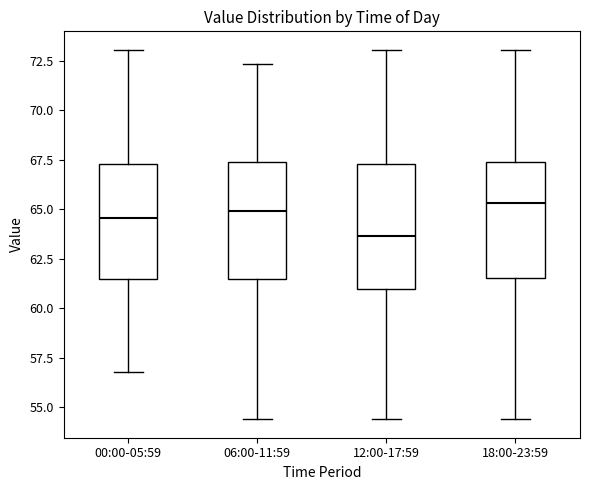

Which box has the lowest median line?

12:00-17:59